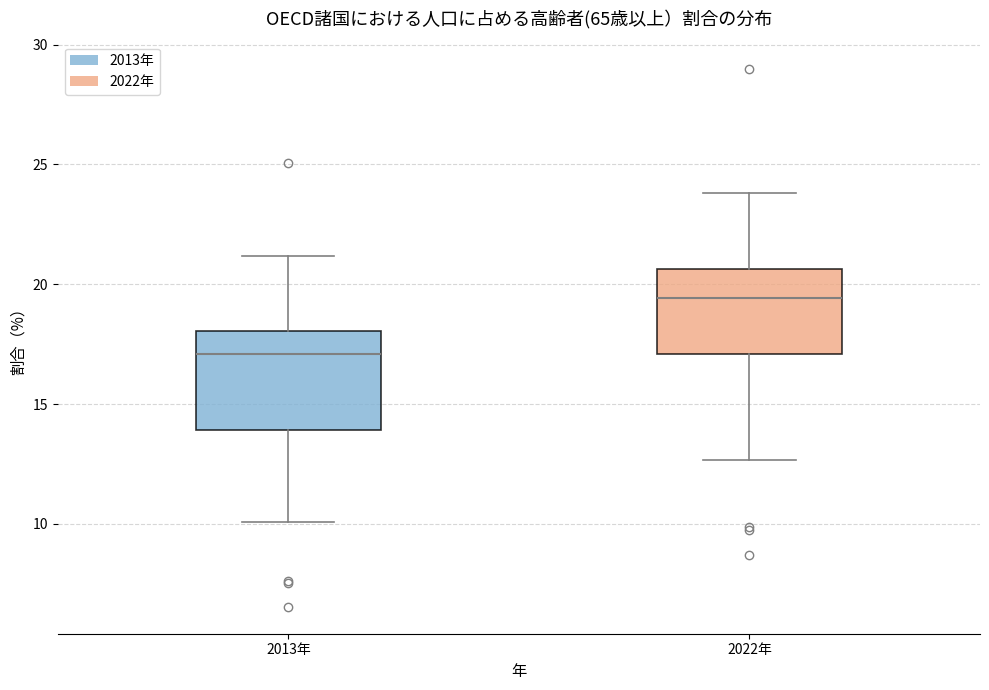

Where does the lower whisker of the box for 2013年 end on the y-axis? The values are not printed on the chart, so give them approximately, as read against the axis.

10.0